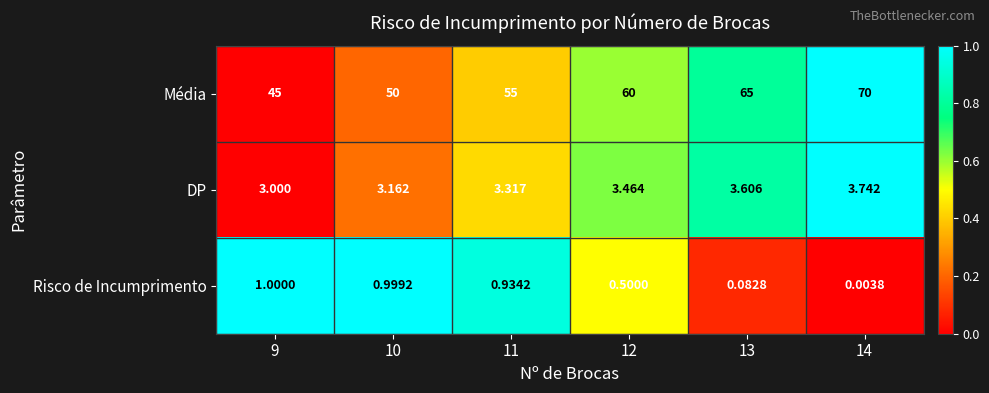

Which series has the largest total across all categories?

Média